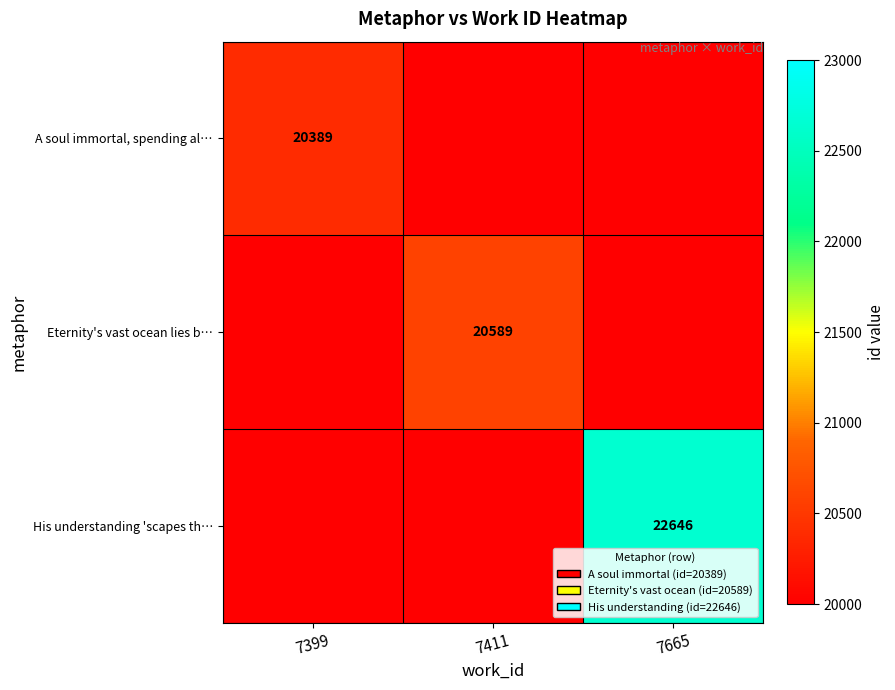

True or false: Eternity's vast ocean lies b… has a value of 20589 at 7411.

True